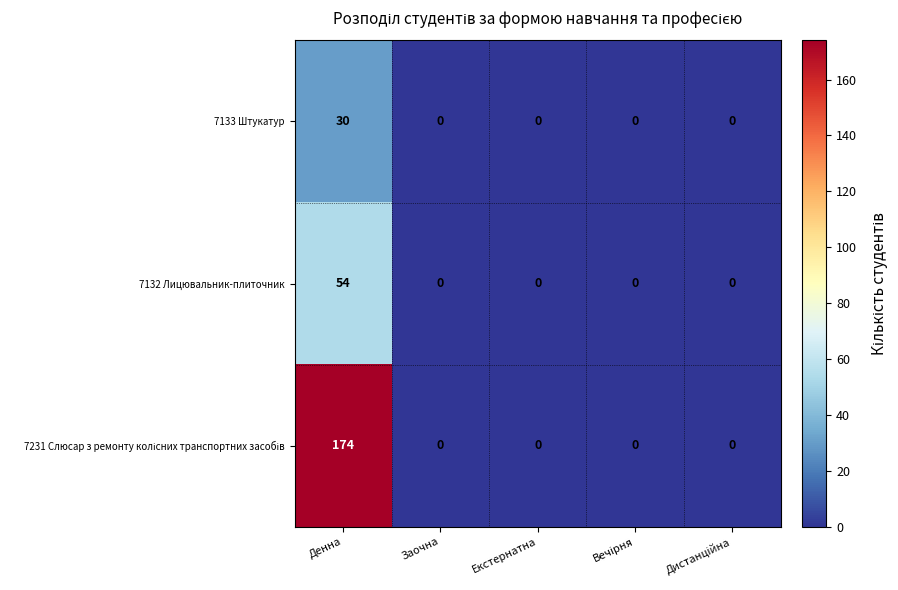

Which category has the highest value in the 7132 Лицювальник-плиточник series?

Денна